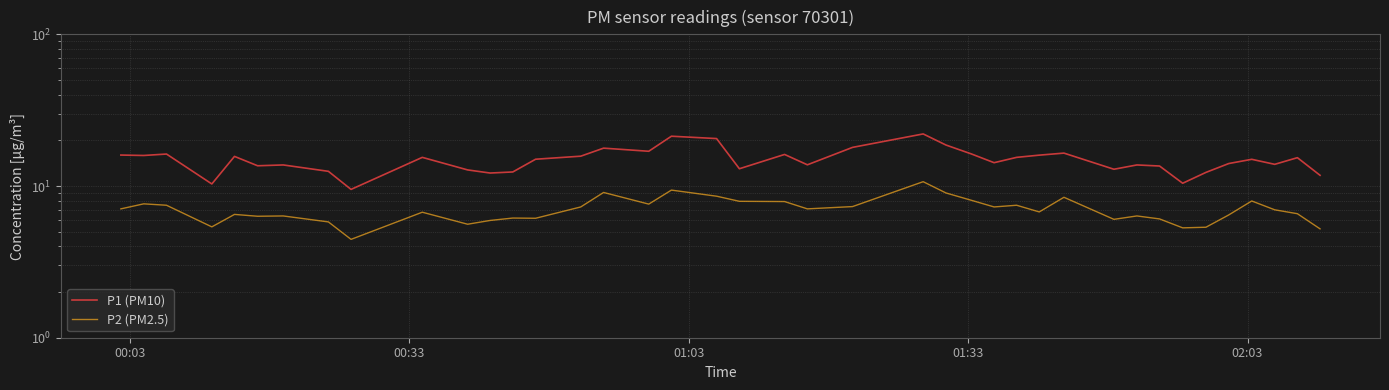

What are all the series names shown in the legend?

P1 (PM10), P2 (PM2.5)